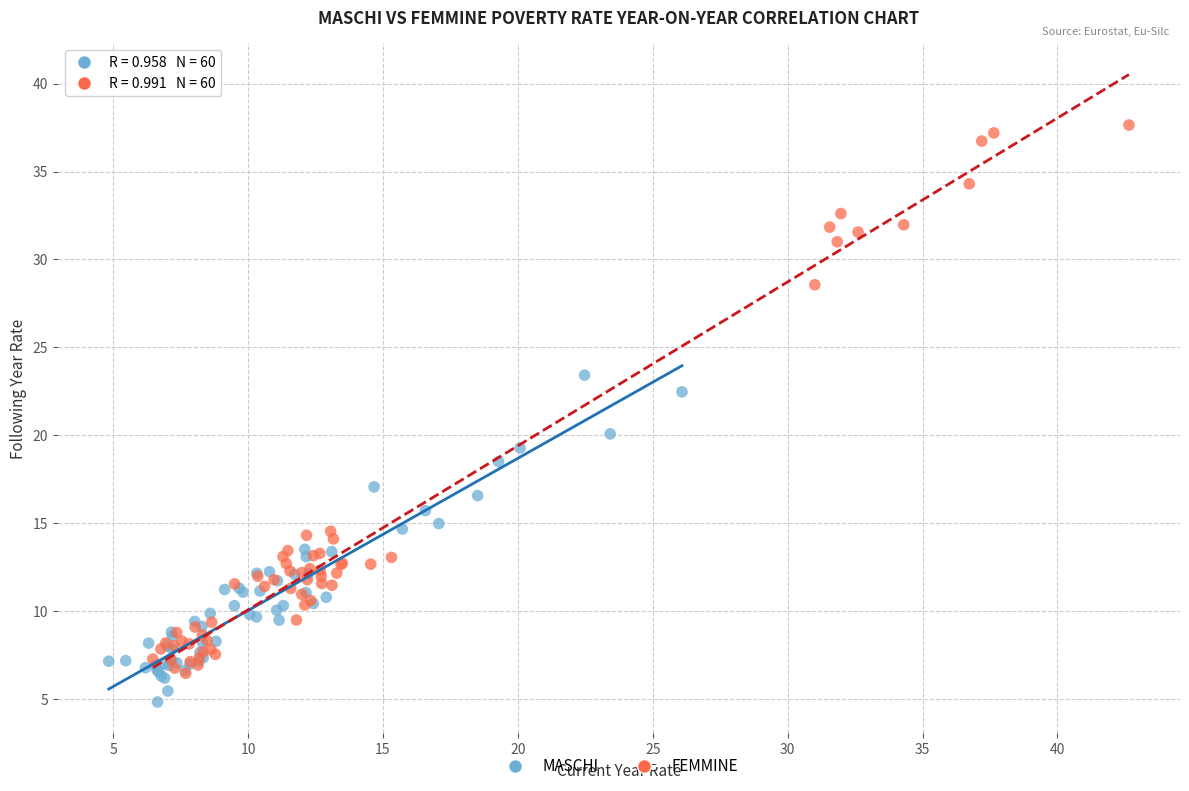

Which series contains the lowest Y value?

MASCHI